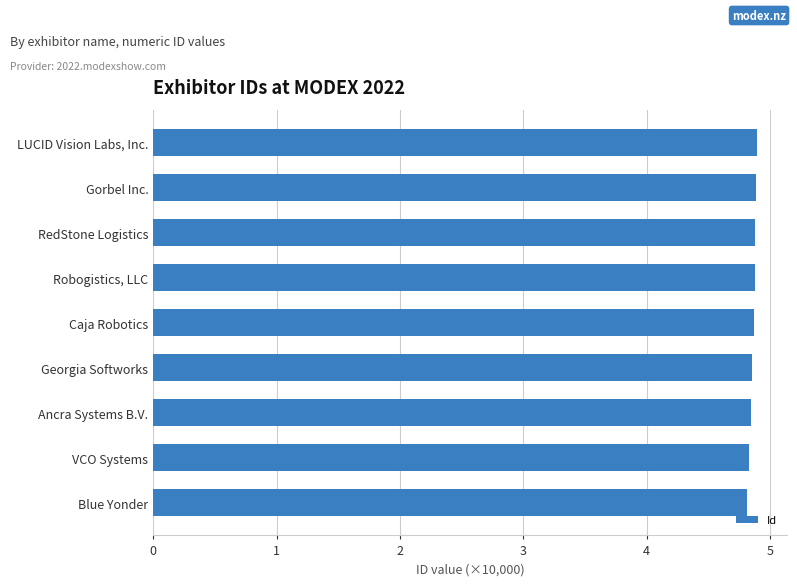

List the labels in order of value, largest first.

LUCID Vision Labs, Inc., Gorbel Inc., RedStone Logistics, Robogistics, LLC, Caja Robotics, Georgia Softworks, Ancra Systems B.V., VCO Systems, Blue Yonder